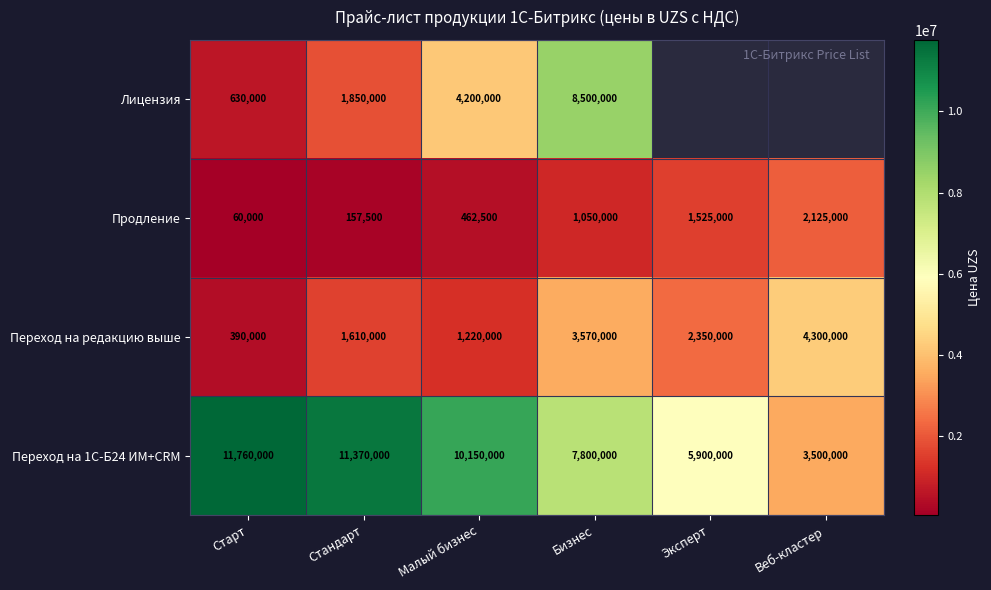

At which label is Переход на редакцию выше closest to 2345000?

Эксперт